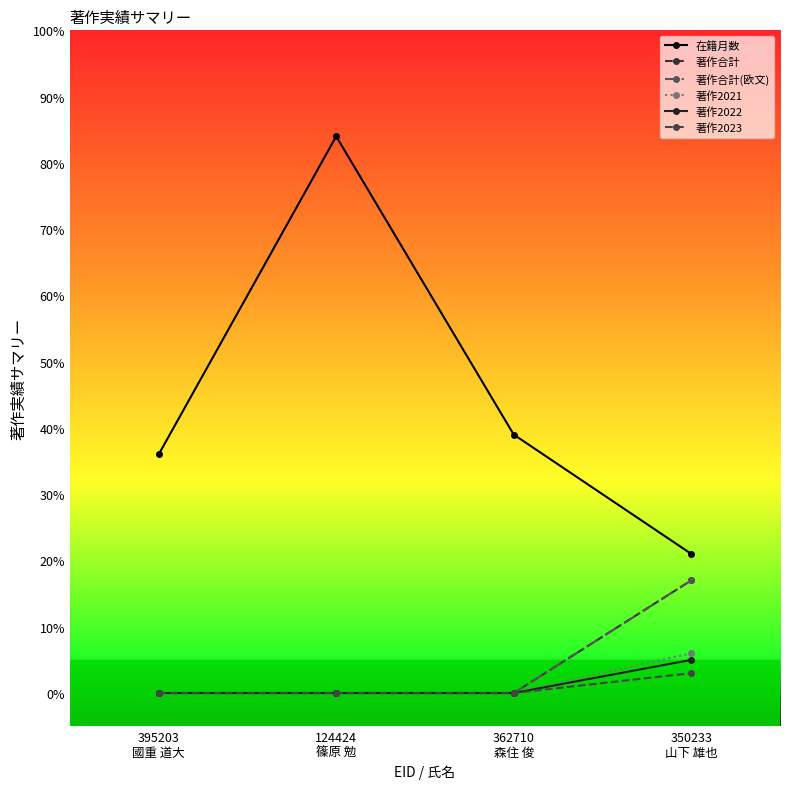

What is the approximate value of 著作2022 at 350233
山下 雄也?

5